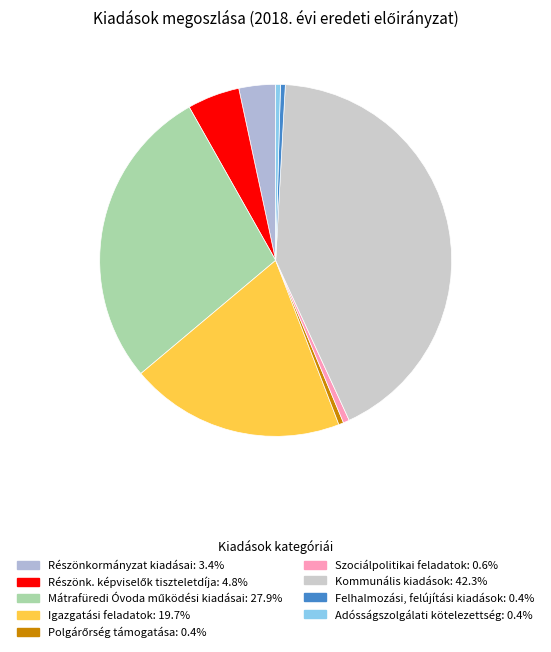

How many slices are in this pie chart?

9